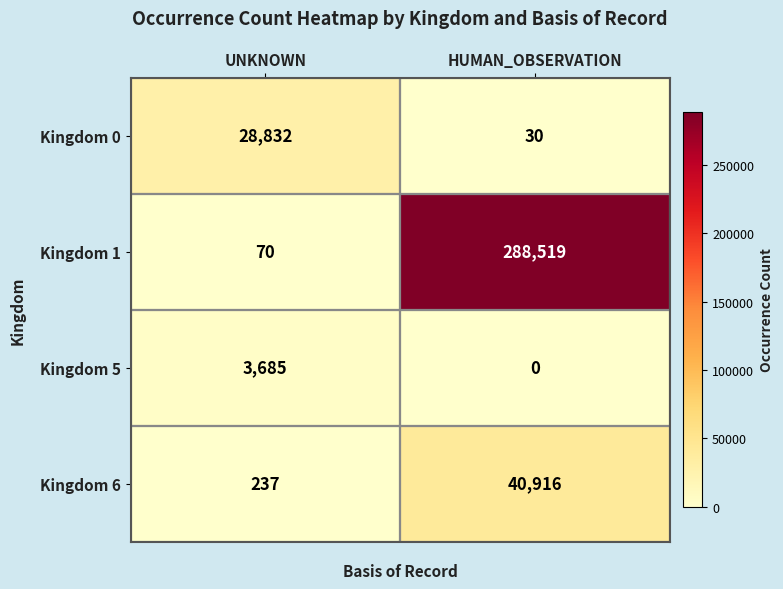

What is the average value of the Kingdom 0 series?

14431